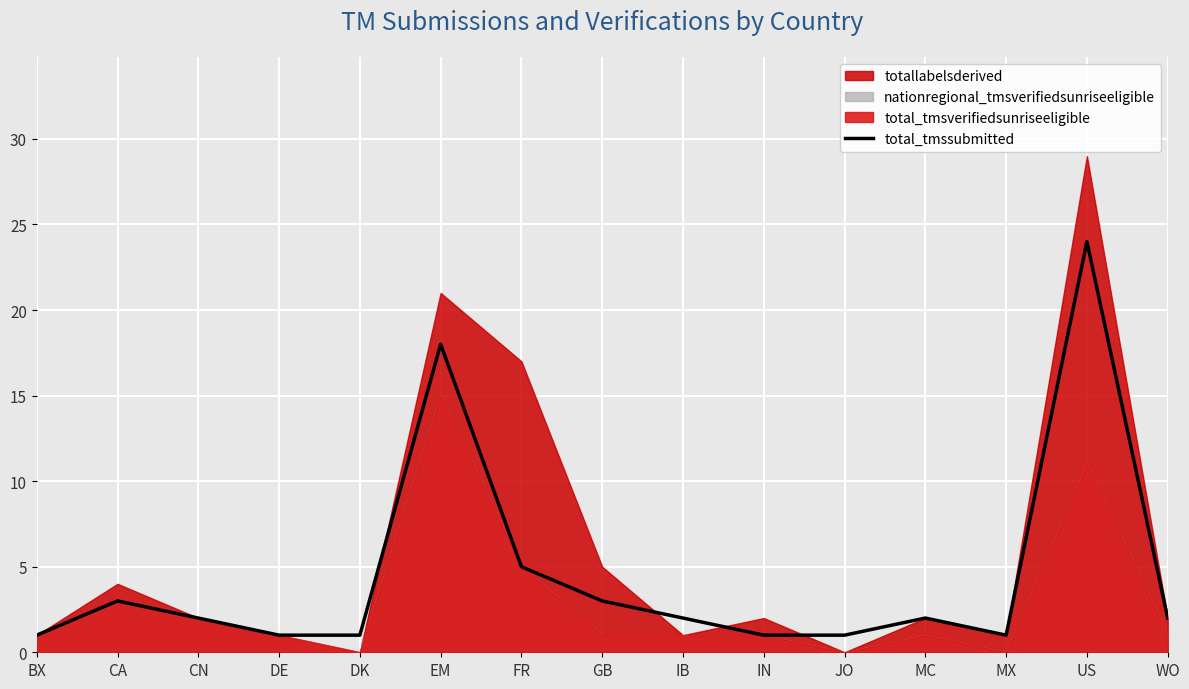

What is the value of the 1st point from the left?

1